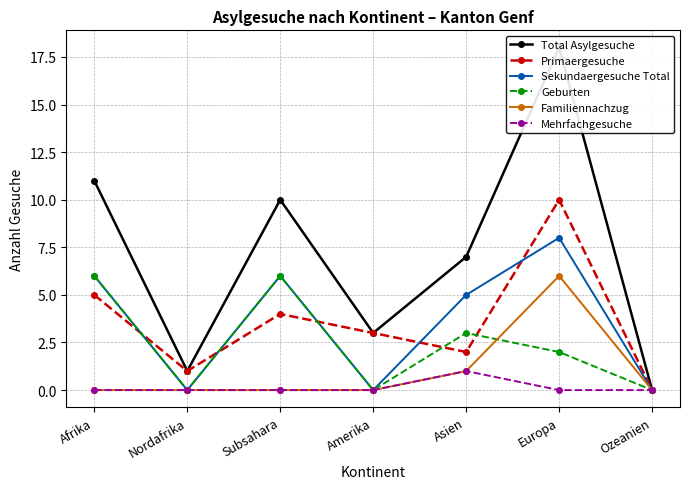

What is the label of the 3rd point from the right?

Asien